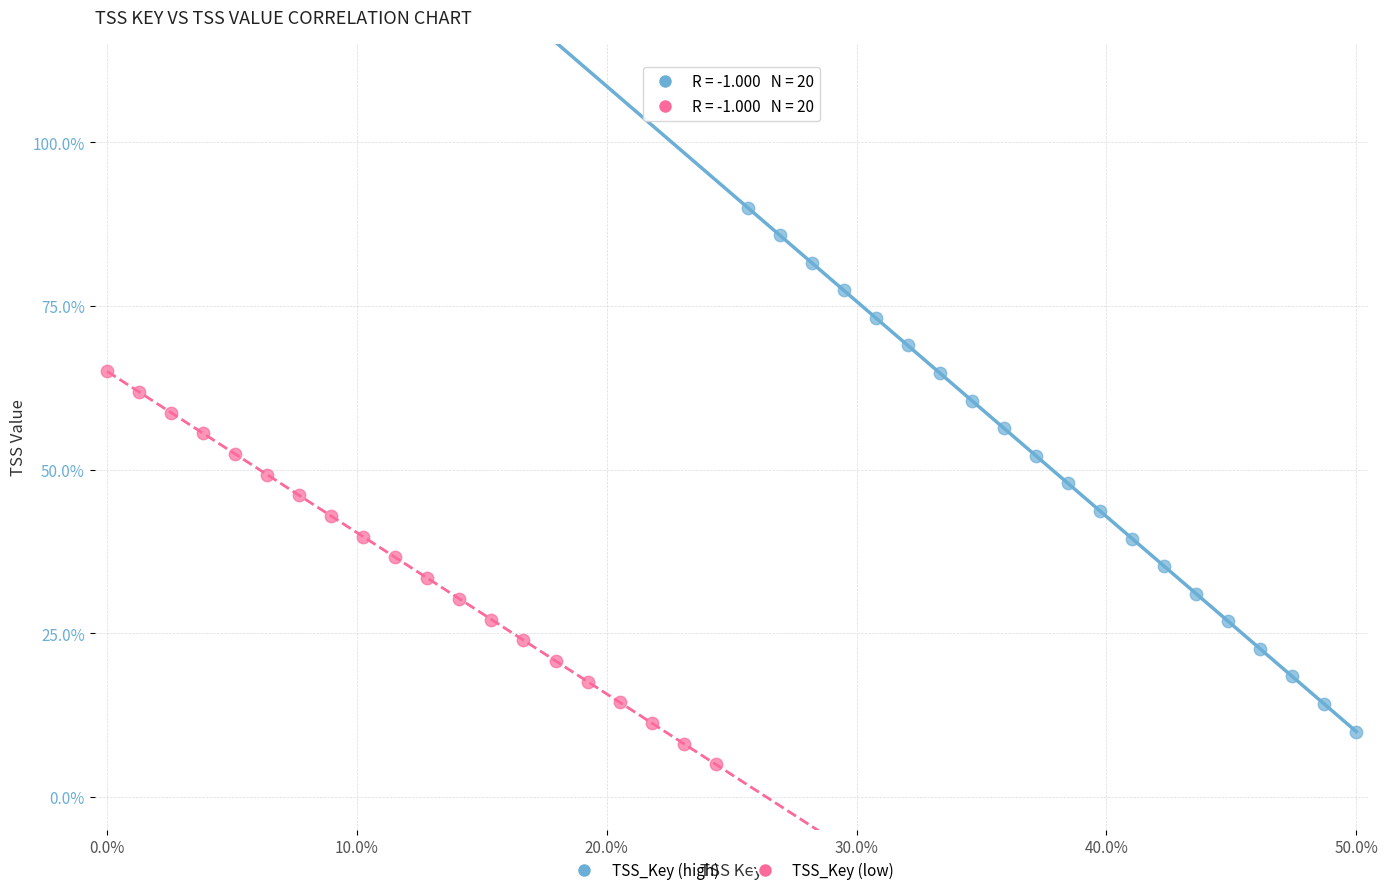

What are all the series names shown in the legend?

TSS_Key (high), TSS_Key (low)